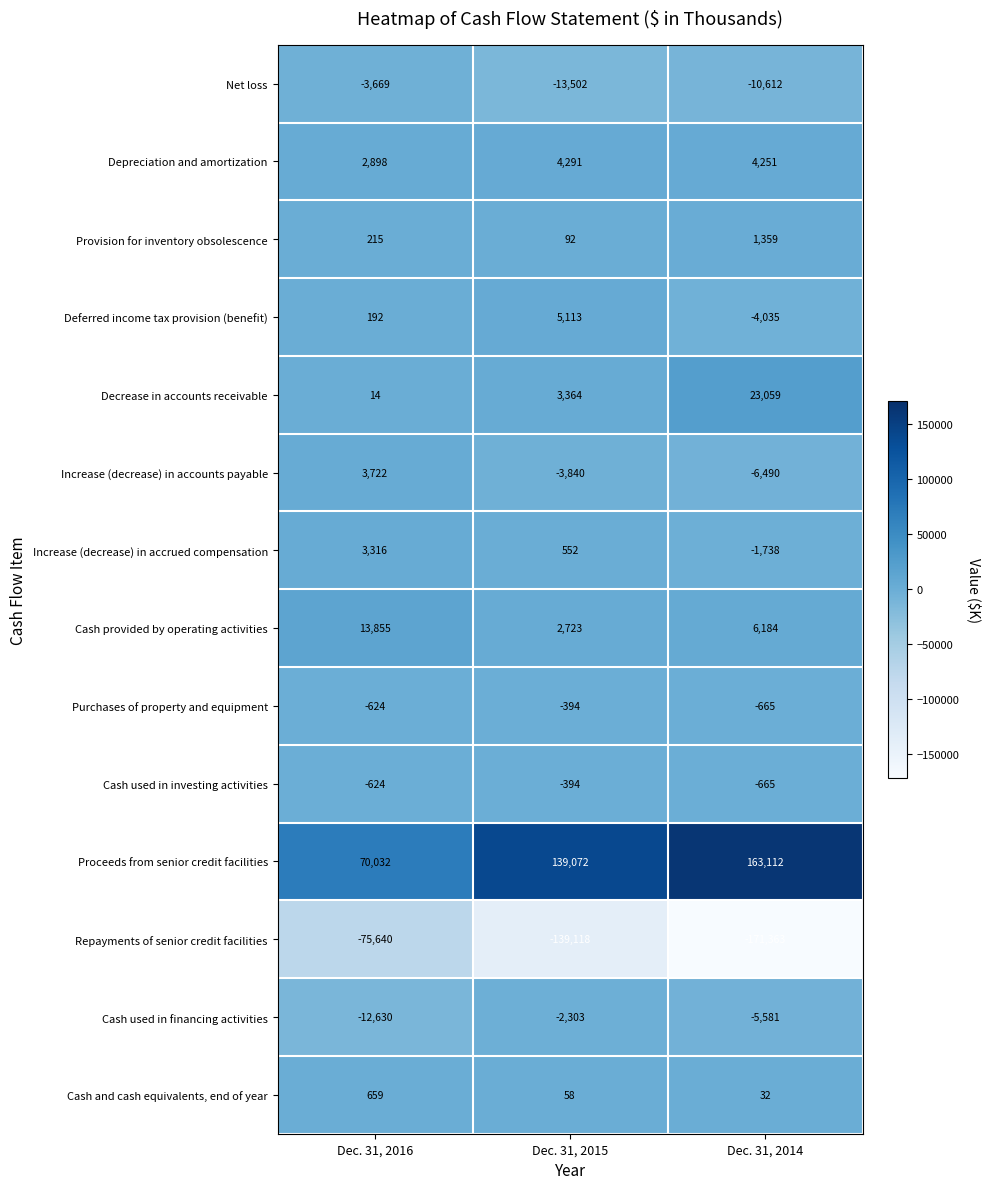

The value of Purchases of property and equipment at Dec. 31, 2016 is -624. True or false?

True